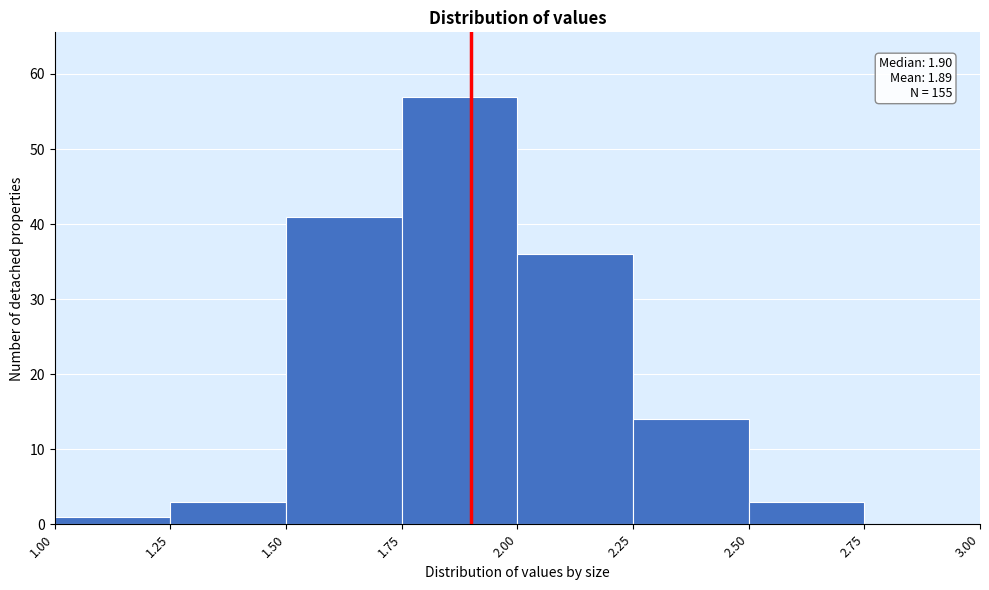

Which range on the x-axis has the tallest bar?

1.75 to 2.00